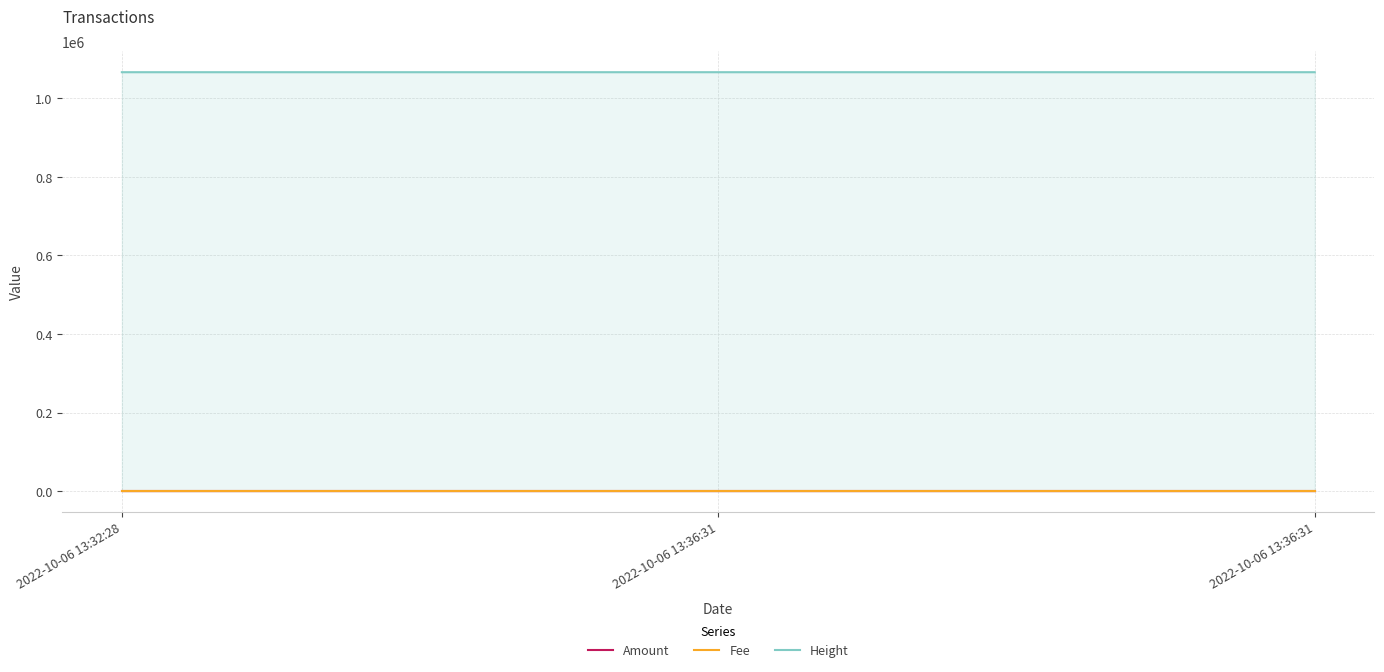

How many categories are shown in the chart?

3